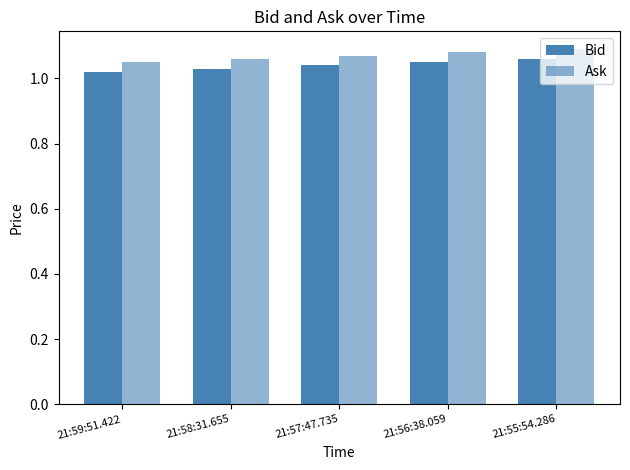

What position from the right is 21:56:38.059?

2